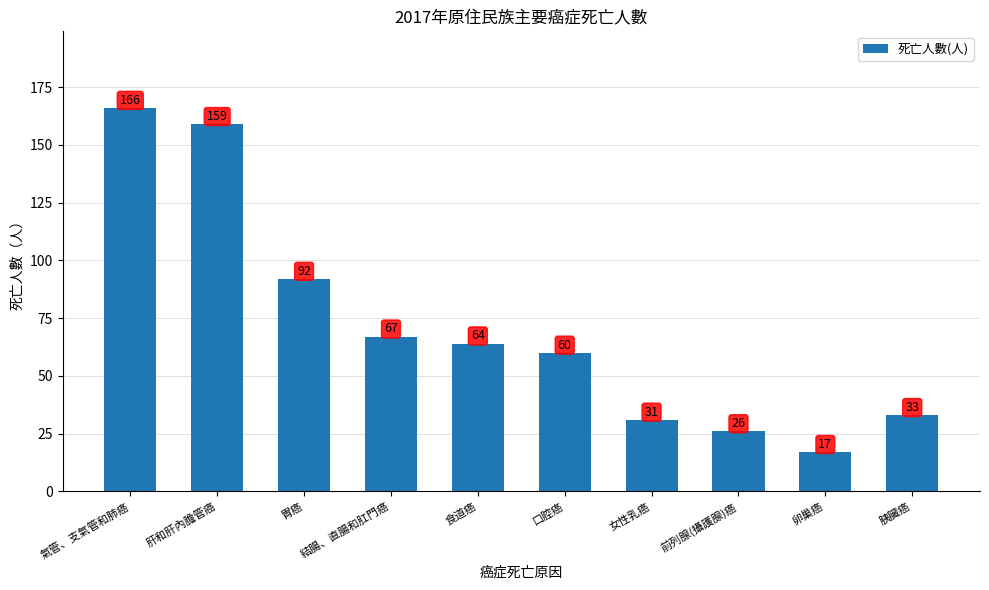

Which category has the lowest value across all series?

卵巢癌